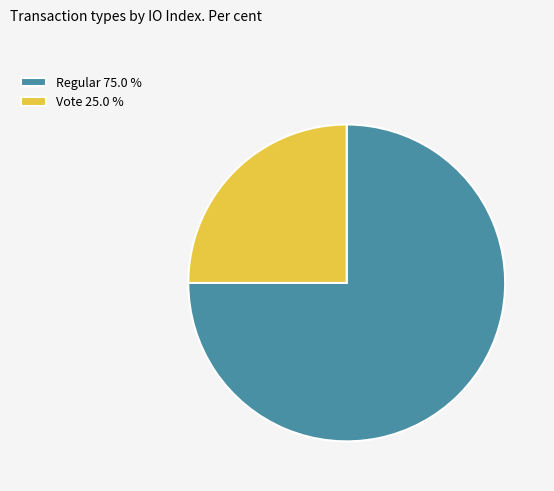

Is it true that Regular is 61% of the pie?

False